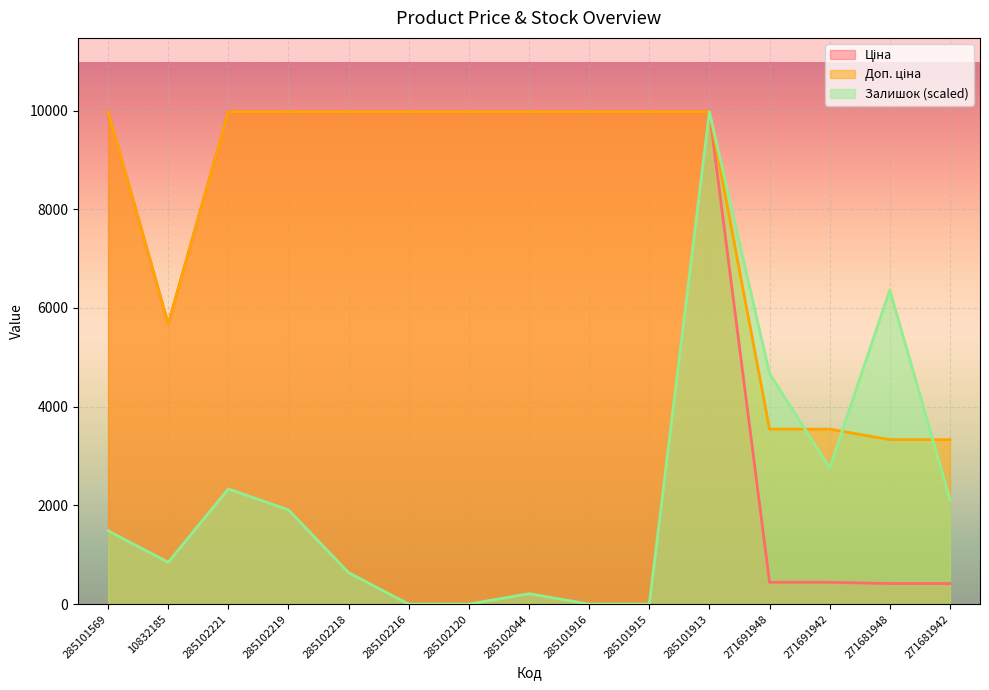

How many values in Залишок are above zero?

11